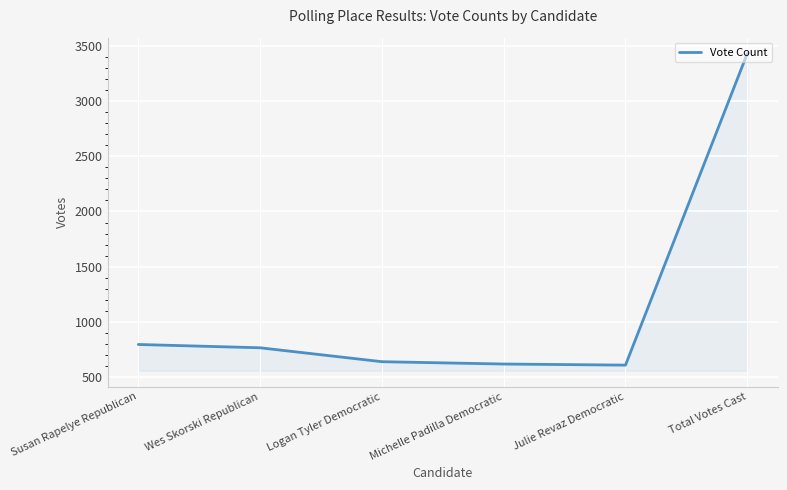

Which label corresponds to the largest value in the chart?

Total Votes Cast